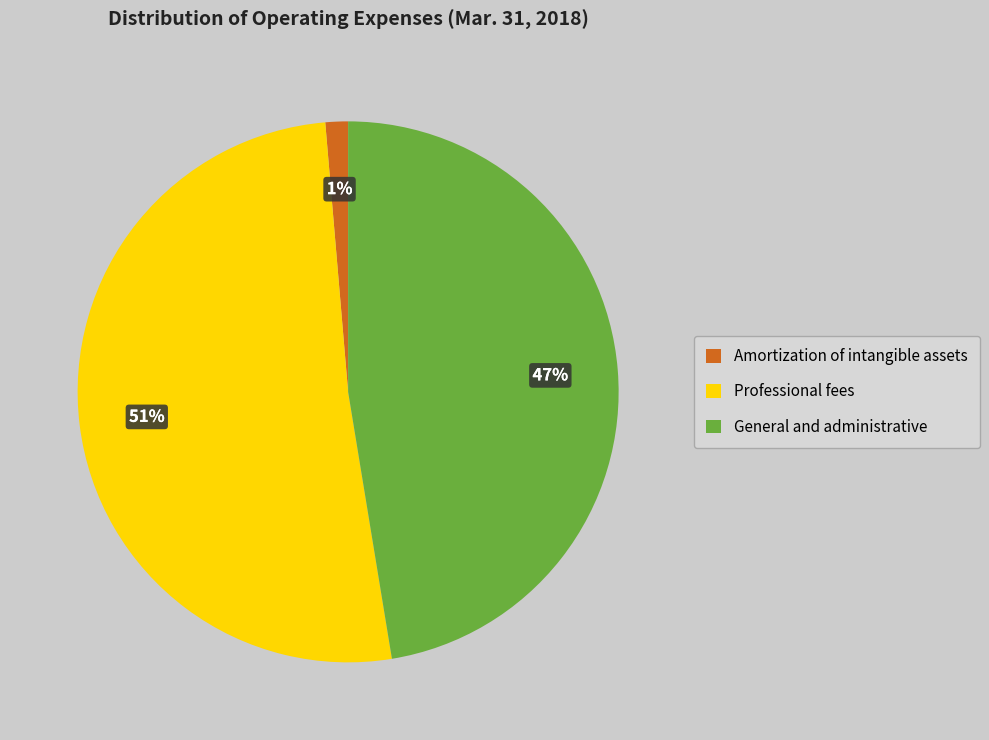

To the nearest percent, what portion does General and administrative represent?

47%